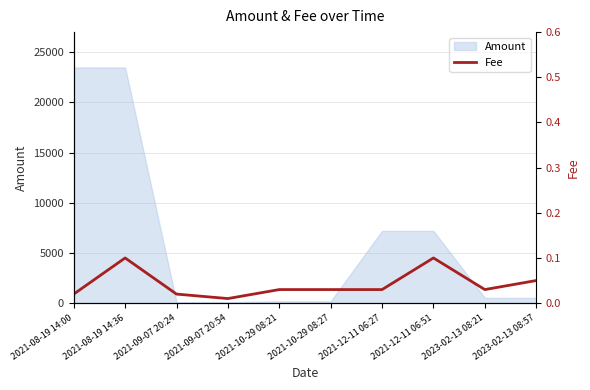

Count the values in the range 0 to 1.

10